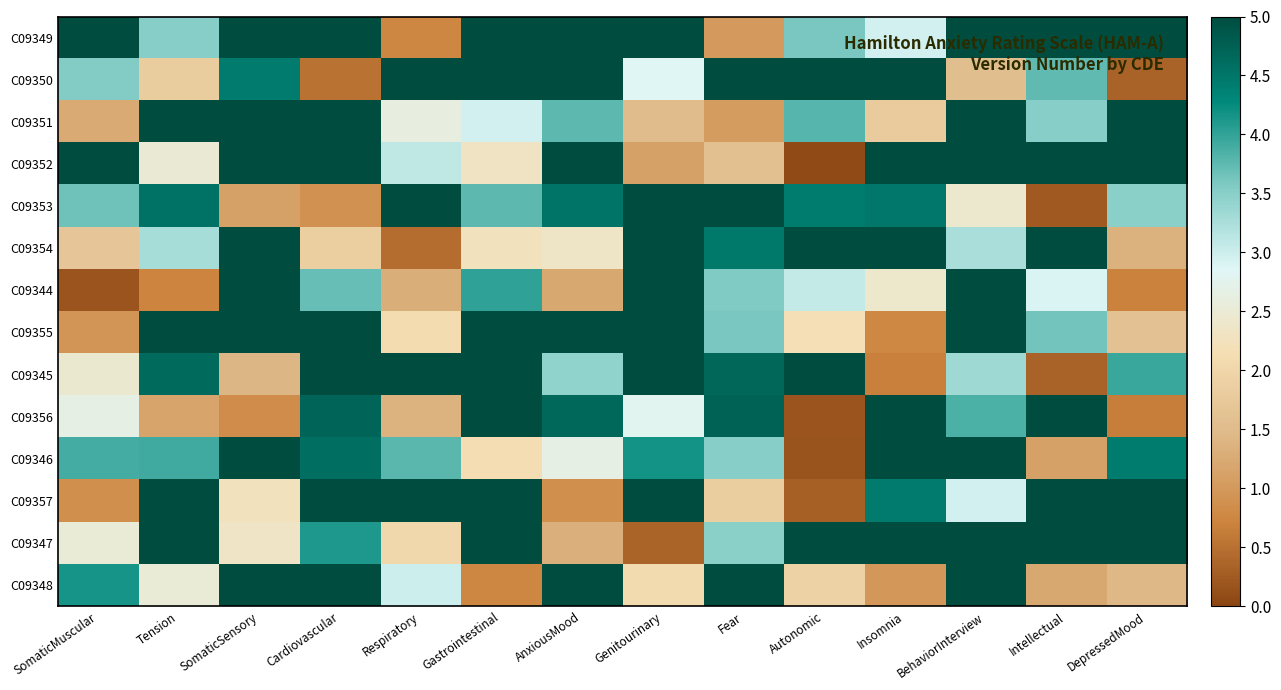

Reading left to right, what are all the values shown in this chart?

C09349: SomaticMuscular=5.0	Tension=3.5	SomaticSensory=5.0	Cardiovascular=5.0	Respiratory=0.8	Gastrointestinal=5.0	AnxiousMood=5.0	Genitourinary=5.0	Fear=1.0	Autonomic=3.6	Insomnia=3.0	BehaviorInterview=5.0	Intellectual=5.0	DepressedMood=5.0
C09350: SomaticMuscular=3.5	Tension=1.8	SomaticSensory=4.4	Cardiovascular=0.5	Respiratory=5.0	Gastrointestinal=5.0	AnxiousMood=5.0	Genitourinary=2.8	Fear=5.0	Autonomic=5.0	Insomnia=5.0	BehaviorInterview=1.6	Intellectual=3.7	DepressedMood=0.4
C09351: SomaticMuscular=1.2	Tension=5.0	SomaticSensory=5.0	Cardiovascular=5.0	Respiratory=2.6	Gastrointestinal=3.0	AnxiousMood=3.8	Genitourinary=1.5	Fear=1.0	Autonomic=3.8	Insomnia=1.8	BehaviorInterview=5.0	Intellectual=3.5	DepressedMood=5.0
C09352: SomaticMuscular=5.0	Tension=2.5	SomaticSensory=5.0	Cardiovascular=5.0	Respiratory=3.1	Gastrointestinal=2.3	AnxiousMood=5.0	Genitourinary=1.1	Fear=1.6	Autonomic=0.1	Insomnia=5.0	BehaviorInterview=5.0	Intellectual=5.0	DepressedMood=5.0
C09353: SomaticMuscular=3.7	Tension=4.5	SomaticSensory=1.1	Cardiovascular=0.9	Respiratory=5.0	Gastrointestinal=3.8	AnxiousMood=4.5	Genitourinary=5.0	Fear=5.0	Autonomic=4.4	Insomnia=4.5	BehaviorInterview=2.4	Intellectual=0.2	DepressedMood=3.5
C09354: SomaticMuscular=1.7	Tension=3.3	SomaticSensory=5.0	Cardiovascular=1.9	Respiratory=0.5	Gastrointestinal=2.3	AnxiousMood=2.3	Genitourinary=5.0	Fear=4.5	Autonomic=5.0	Insomnia=5.0	BehaviorInterview=3.3	Intellectual=5.0	DepressedMood=1.3
C09344: SomaticMuscular=0.2	Tension=0.7	SomaticSensory=5.0	Cardiovascular=3.7	Respiratory=1.3	Gastrointestinal=4.0	AnxiousMood=1.2	Genitourinary=5.0	Fear=3.6	Autonomic=3.0	Insomnia=2.4	BehaviorInterview=5.0	Intellectual=2.9	DepressedMood=0.7
C09355: SomaticMuscular=0.9	Tension=5.0	SomaticSensory=5.0	Cardiovascular=5.0	Respiratory=2.1	Gastrointestinal=5.0	AnxiousMood=5.0	Genitourinary=5.0	Fear=3.6	Autonomic=2.2	Insomnia=0.8	BehaviorInterview=5.0	Intellectual=3.6	DepressedMood=1.6
C09345: SomaticMuscular=2.4	Tension=4.6	SomaticSensory=1.4	Cardiovascular=5.0	Respiratory=5.0	Gastrointestinal=5.0	AnxiousMood=3.5	Genitourinary=5.0	Fear=4.7	Autonomic=5.0	Insomnia=0.7	BehaviorInterview=3.3	Intellectual=0.3	DepressedMood=4.0
C09356: SomaticMuscular=2.6	Tension=1.2	SomaticSensory=0.8	Cardiovascular=4.7	Respiratory=1.4	Gastrointestinal=5.0	AnxiousMood=4.6	Genitourinary=2.8	Fear=4.7	Autonomic=0.2	Insomnia=5.0	BehaviorInterview=3.9	Intellectual=5.0	DepressedMood=0.7
C09346: SomaticMuscular=3.9	Tension=3.9	SomaticSensory=5.0	Cardiovascular=4.6	Respiratory=3.8	Gastrointestinal=2.1	AnxiousMood=2.7	Genitourinary=4.2	Fear=3.5	Autonomic=0.2	Insomnia=5.0	BehaviorInterview=5.0	Intellectual=1.1	DepressedMood=4.4
C09357: SomaticMuscular=0.9	Tension=5.0	SomaticSensory=2.2	Cardiovascular=5.0	Respiratory=5.0	Gastrointestinal=5.0	AnxiousMood=0.9	Genitourinary=5.0	Fear=1.8	Autonomic=0.3	Insomnia=4.4	BehaviorInterview=3.0	Intellectual=5.0	DepressedMood=5.0
C09347: SomaticMuscular=2.5	Tension=5.0	SomaticSensory=2.3	Cardiovascular=4.1	Respiratory=2.0	Gastrointestinal=5.0	AnxiousMood=1.3	Genitourinary=0.4	Fear=3.5	Autonomic=5.0	Insomnia=5.0	BehaviorInterview=5.0	Intellectual=5.0	DepressedMood=5.0
C09348: SomaticMuscular=4.2	Tension=2.5	SomaticSensory=5.0	Cardiovascular=5.0	Respiratory=3.0	Gastrointestinal=0.8	AnxiousMood=5.0	Genitourinary=2.1	Fear=5.0	Autonomic=1.9	Insomnia=1.0	BehaviorInterview=5.0	Intellectual=1.2	DepressedMood=1.4